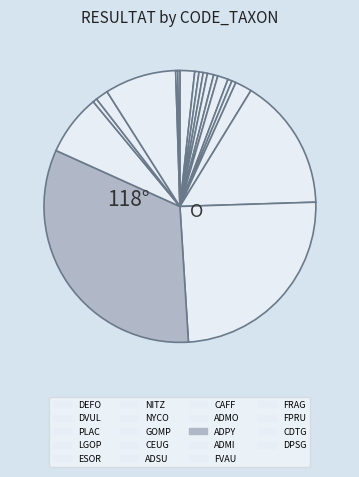

Does any single category account for the majority?

No